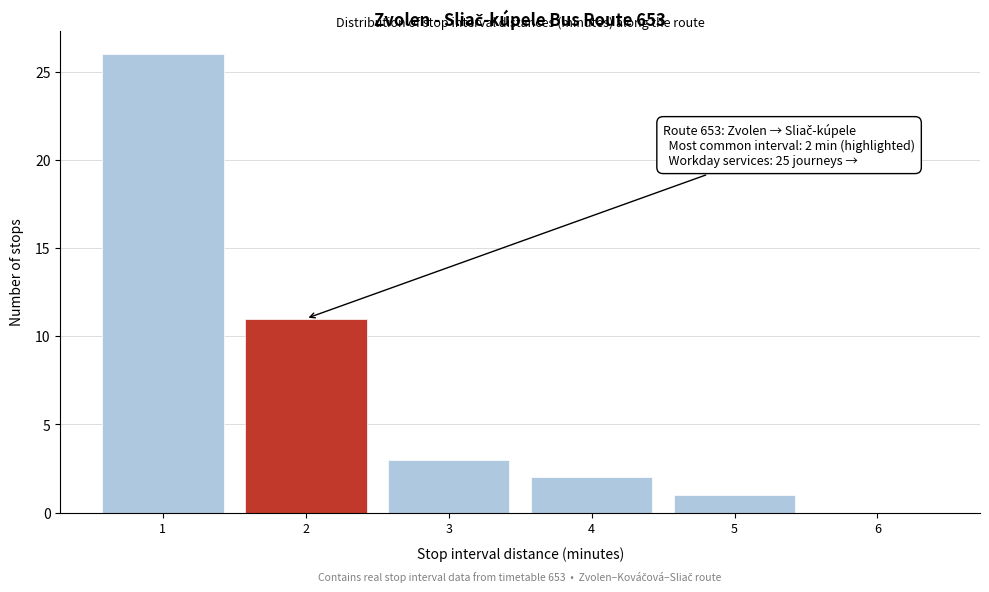

Reading left to right, transcribe all the data shown in this chart.

1=26	2=11	3=3	4=2	5=1	6=0